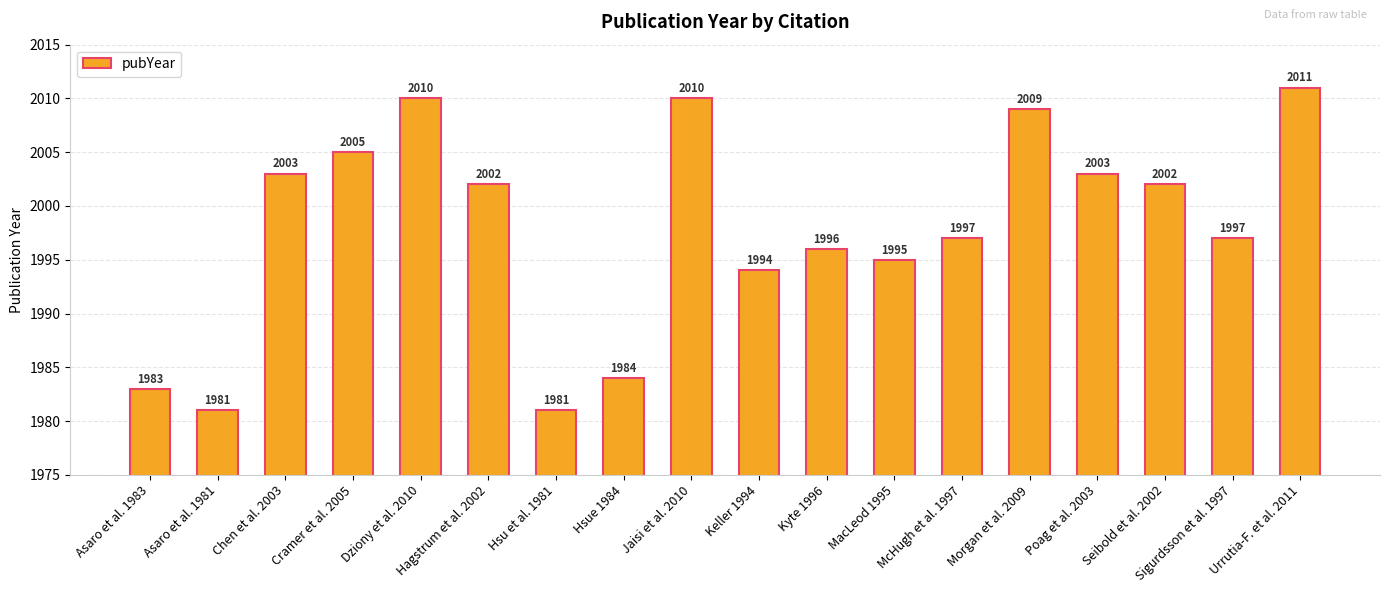

Which has a higher value, Hagstrum et al. 2002 or Hsu et al. 1981?

Hagstrum et al. 2002